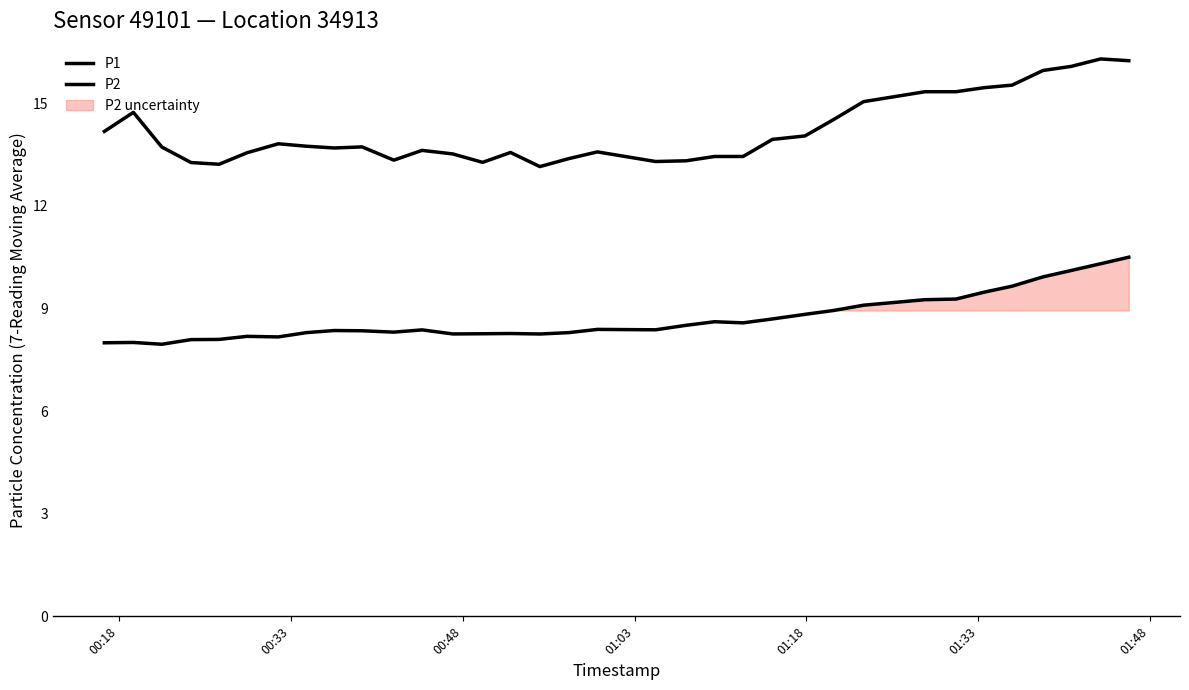

How many lines are shown in the chart?

2